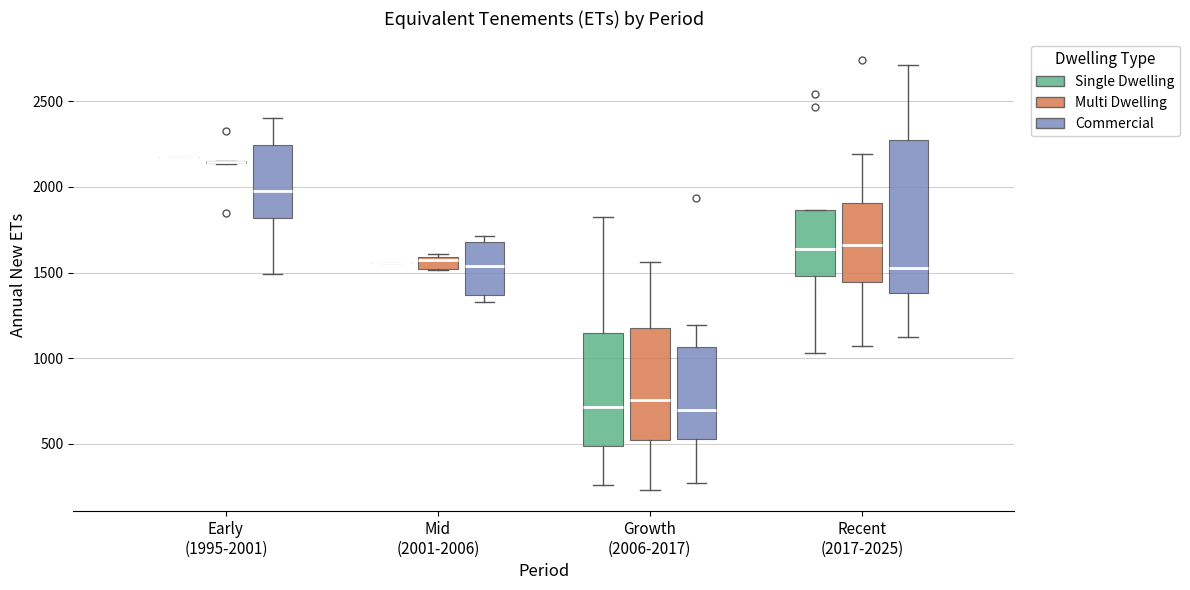

Where does the median line of the box for Mid (2001-2006) (Multi Dwelling) sit on the y-axis? The values are not printed on the chart, so give them approximately, as read against the axis.

1550